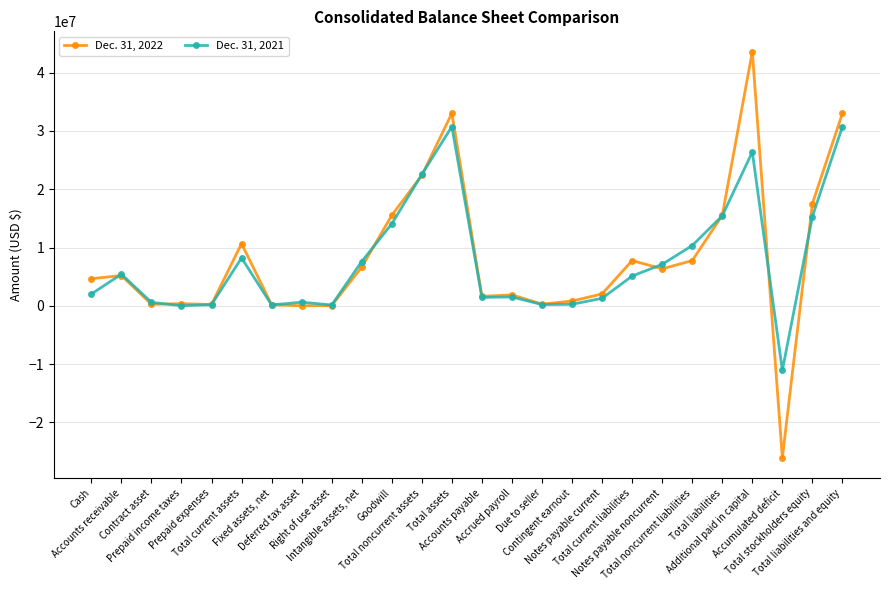

What is the minimum value for Dec. 31, 2022?

-26094570